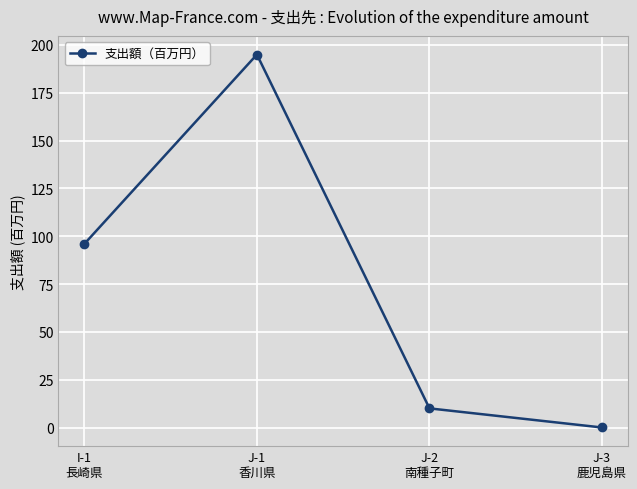

What is the label of the 2nd point from the right?

J-2
南種子町